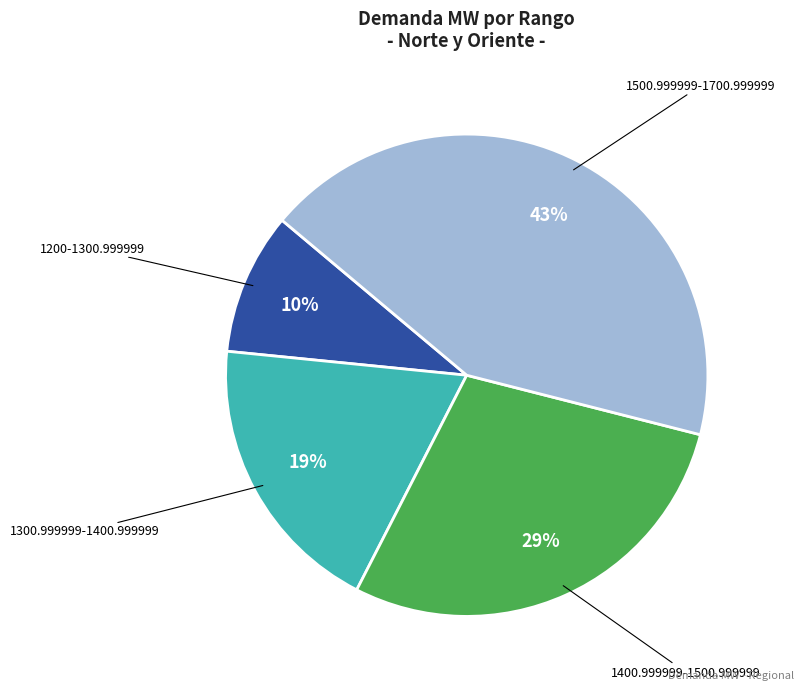

Between 1200-1300.999999 and 1400.999999-1500.999999, which is larger?

1400.999999-1500.999999